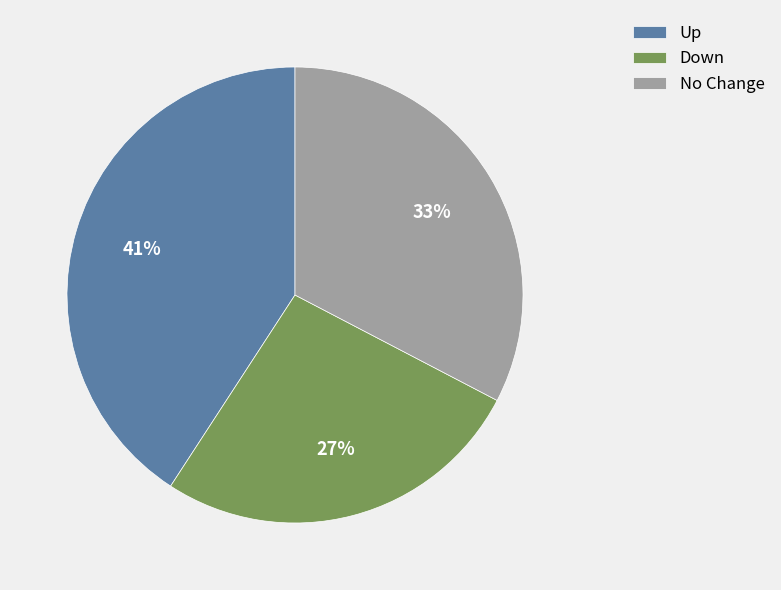

How many slices are in this pie chart?

3